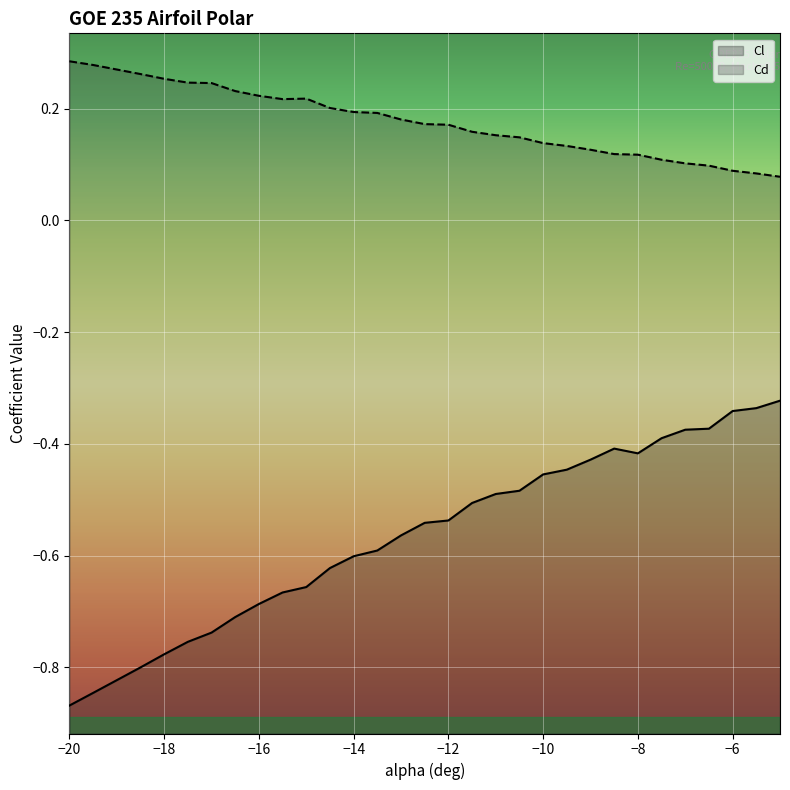

The value of Cl at -15.5 is -0.3. True or false?

False